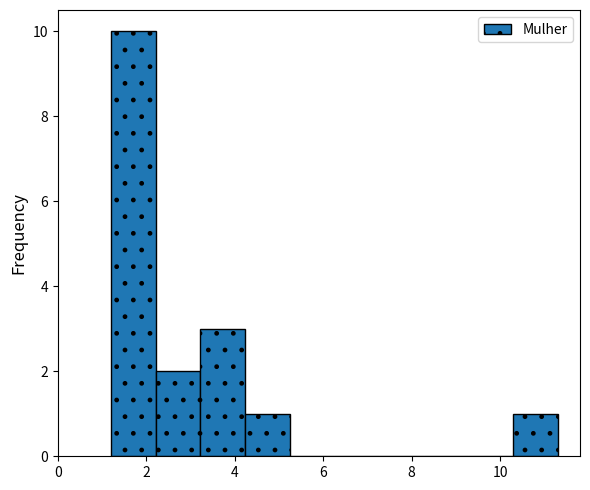

Over which range of the x-axis is the bar tallest?

1.2 to 2.2